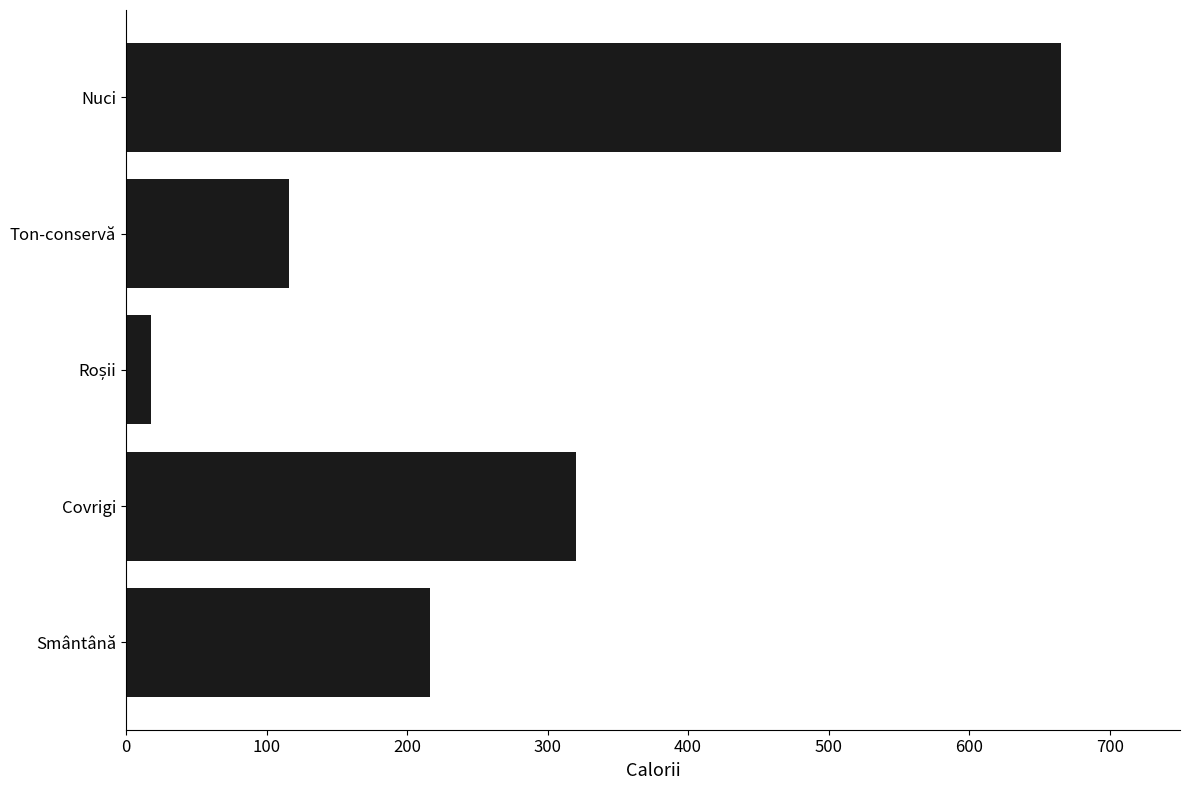

Between Ton-conservă and Covrigi, which is larger?

Covrigi